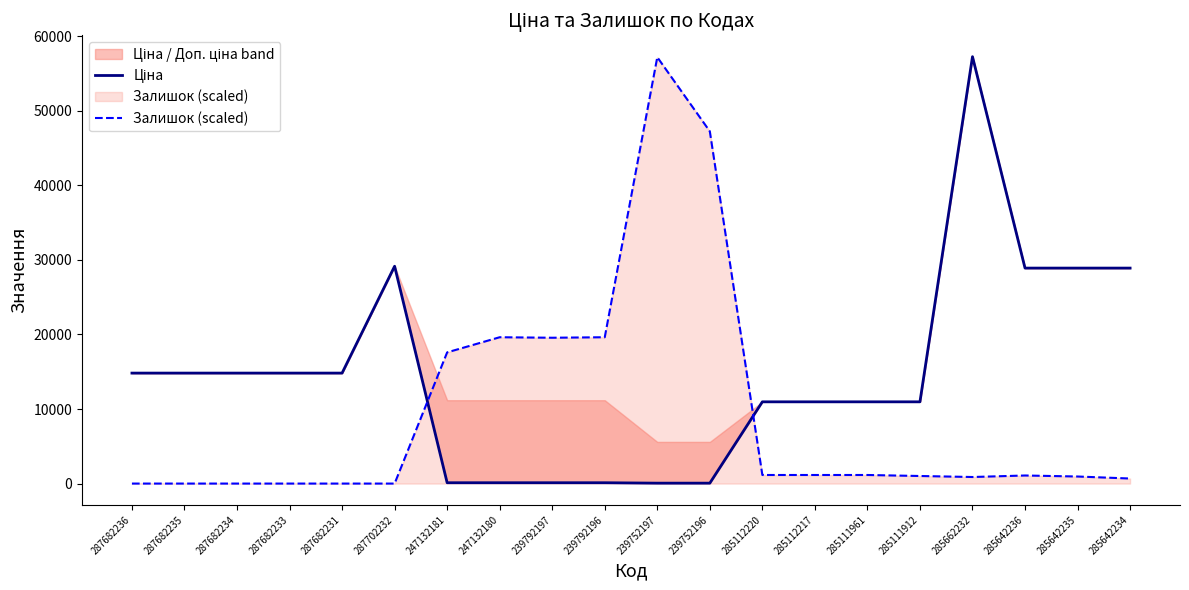

How many positive values does the Залишок (scaled) series have?

14